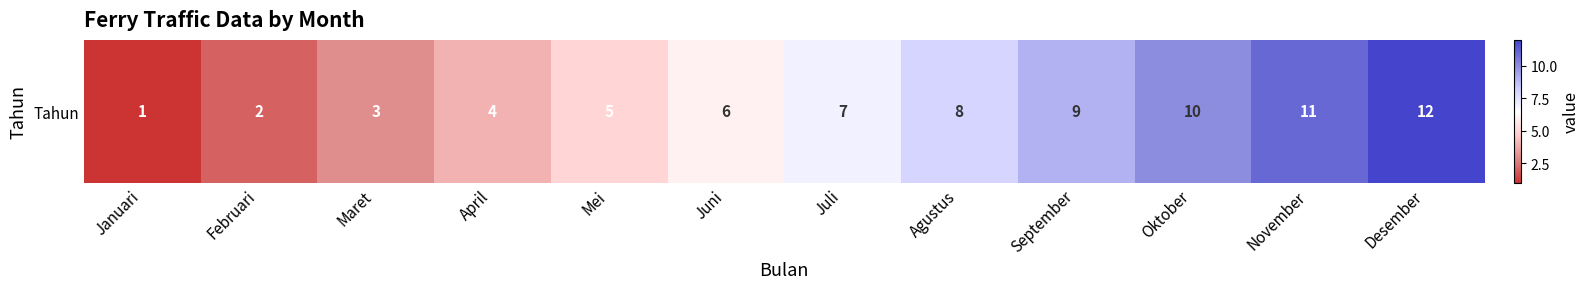

Rank the categories by value from lowest to highest.

Januari, Februari, Maret, April, Mei, Juni, Juli, Agustus, September, Oktober, November, Desember